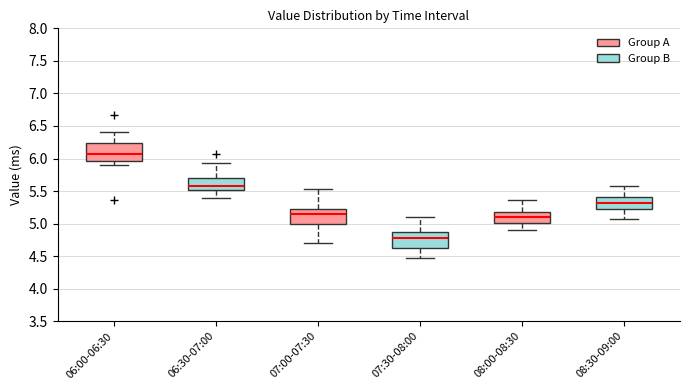

Reading left to right, read every box against the y-axis: the position of its median line, the range the box covers, and the ends of its whiskers. The values are not printed on the chart, so give them approximately, as read against the axis.

06:00-06:30: median 6.05, box 5.95 to 6.25, whiskers 5.90 to 6.40
06:30-07:00: median 5.60, box 5.50 to 5.70, whiskers 5.40 to 5.95
07:00-07:30: median 5.15, box 5.00 to 5.25, whiskers 4.70 to 5.55
07:30-08:00: median 4.80, box 4.60 to 4.90, whiskers 4.45 to 5.10
08:00-08:30: median 5.10, box 5.00 to 5.20, whiskers 4.90 to 5.35
08:30-09:00: median 5.30, box 5.20 to 5.40, whiskers 5.05 to 5.55